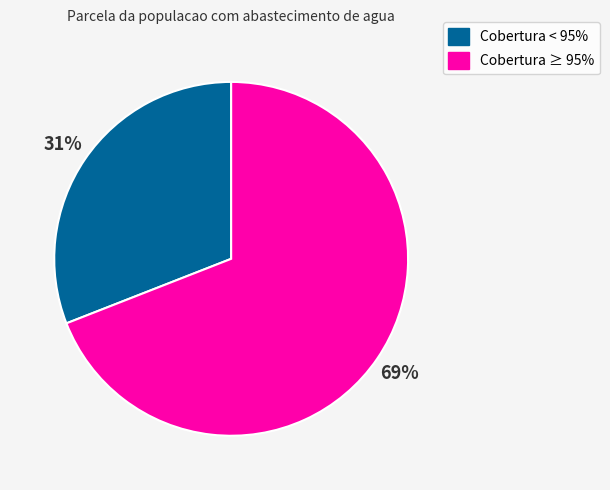

Rank the categories by value from lowest to highest.

Cobertura < 95%, Cobertura ≥ 95%